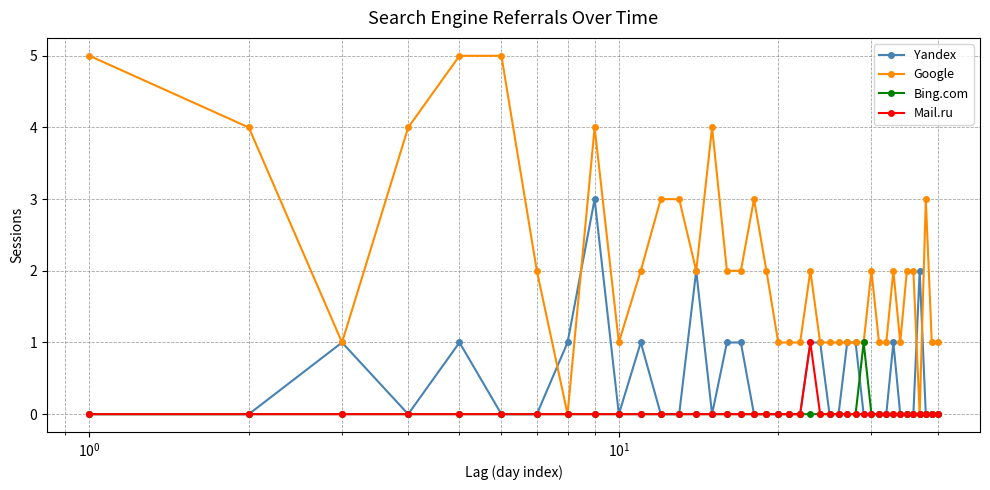

Which series has the largest range (max minus min)?

Google